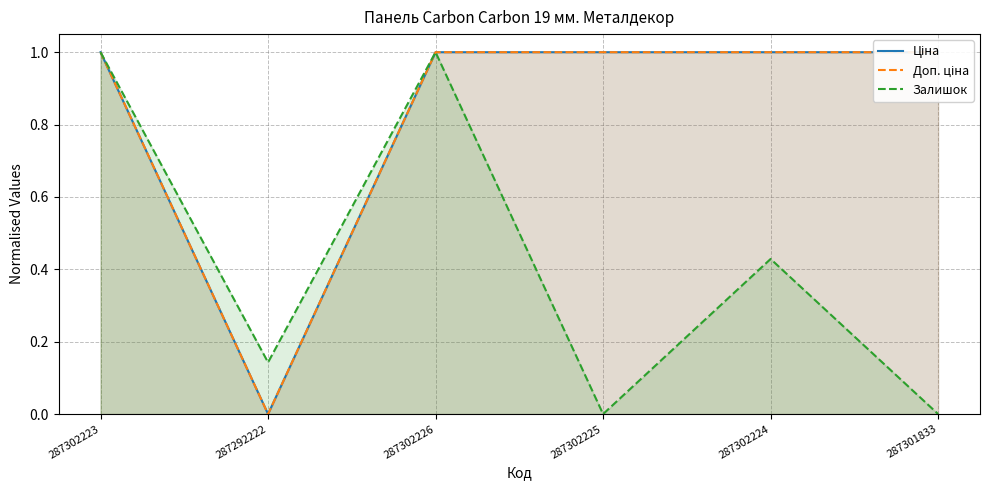

True or false: Доп. ціна and Залишок intersect in this chart.

False